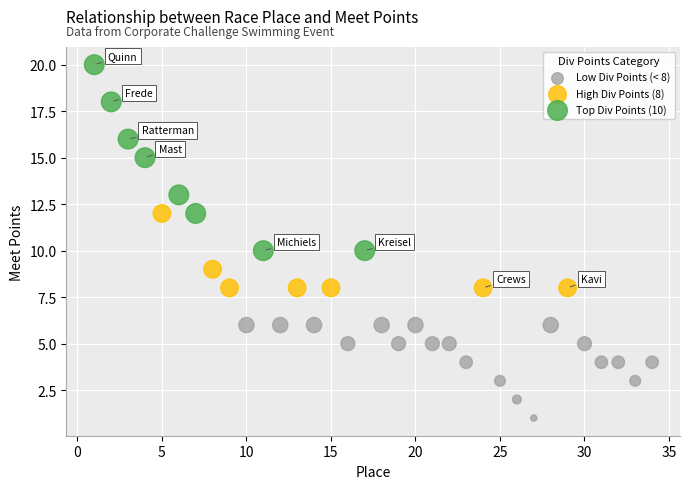

What are all the series names shown in the legend?

Low Div Points (< 8), High Div Points (8), Top Div Points (10)